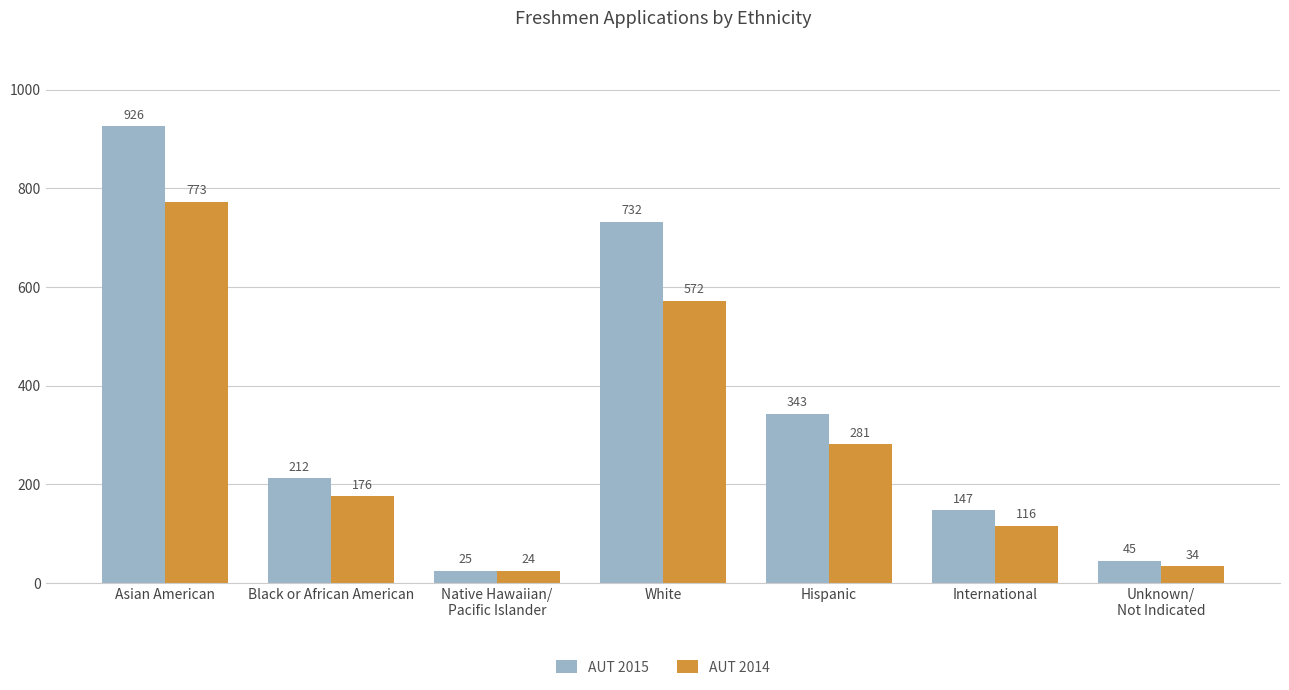

What is the difference between the highest and lowest values at Unknown/
Not Indicated?

11